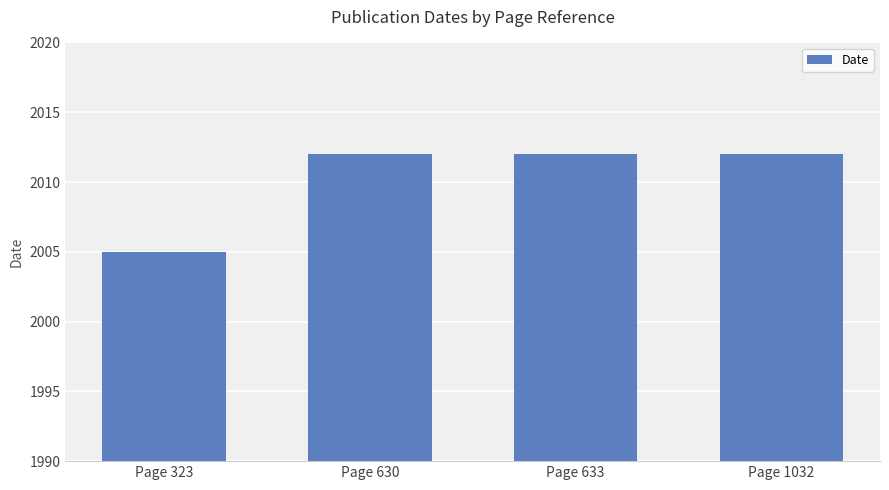

How many data points does each series have?

4